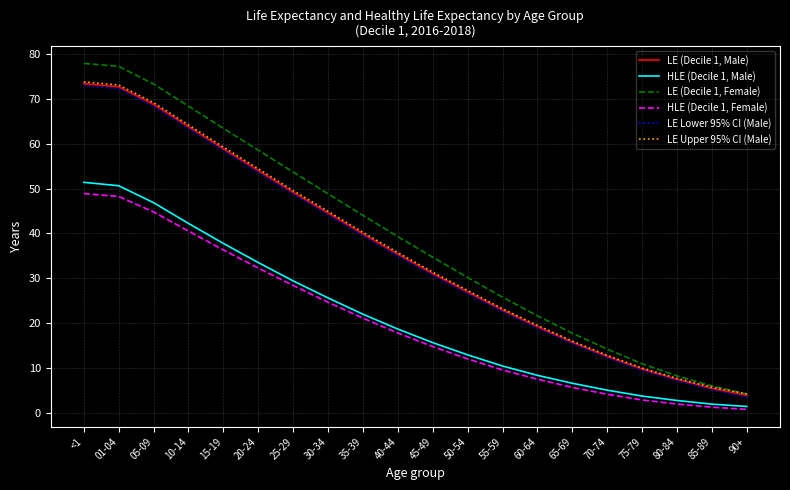

Is it true that LE Upper 95% CI (Male) equals 7.3 at 90+?

False